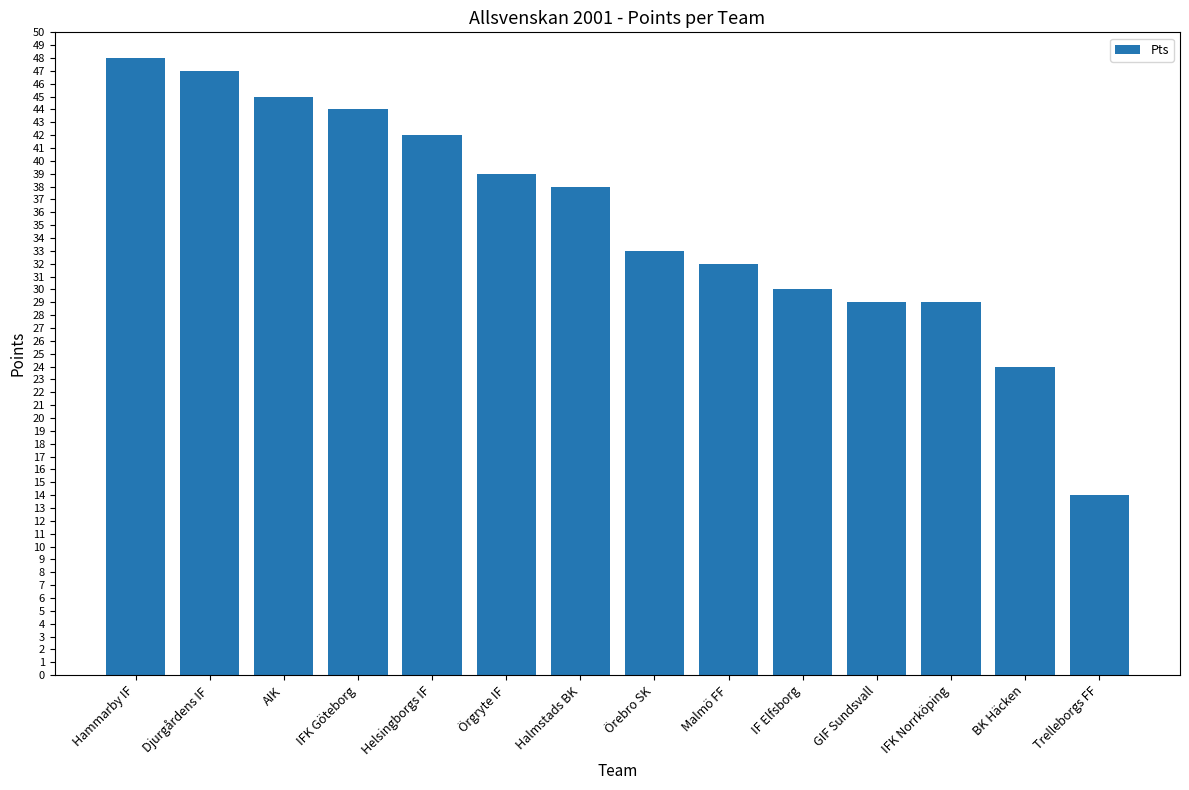

The value at GIF Sundsvall is 29. True or false?

True